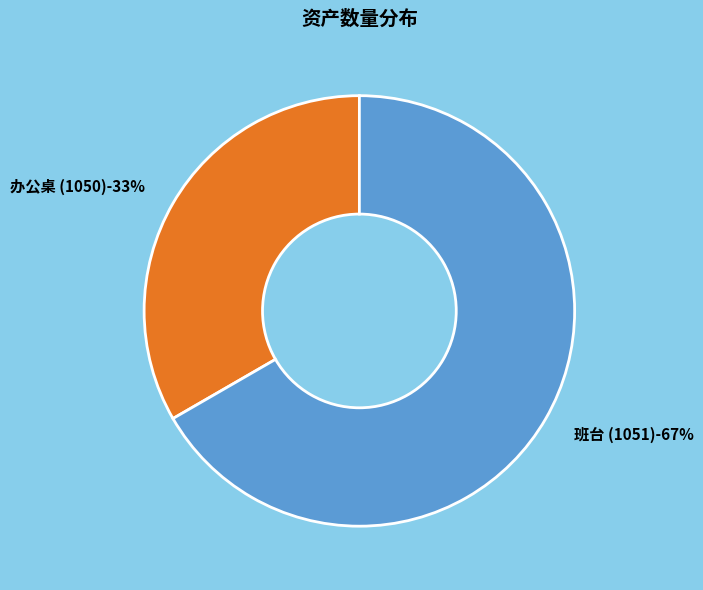

Is it true that 班台 (1051) is 67% of the pie?

True